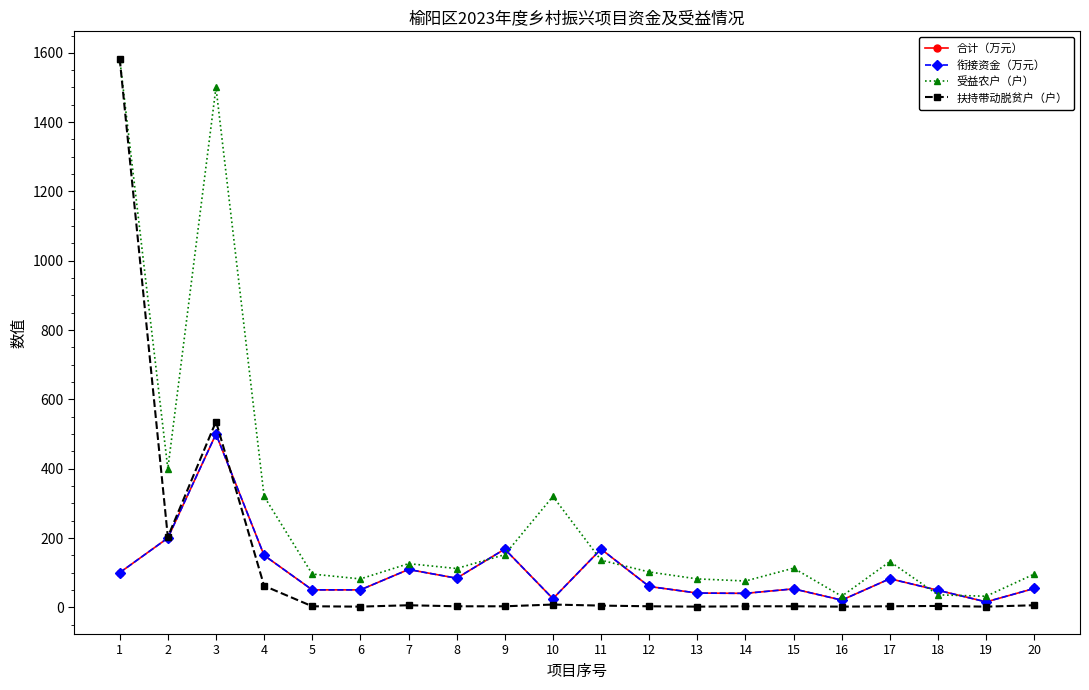

Is it true that 受益农户（户） equals 82.0 at 13?

True